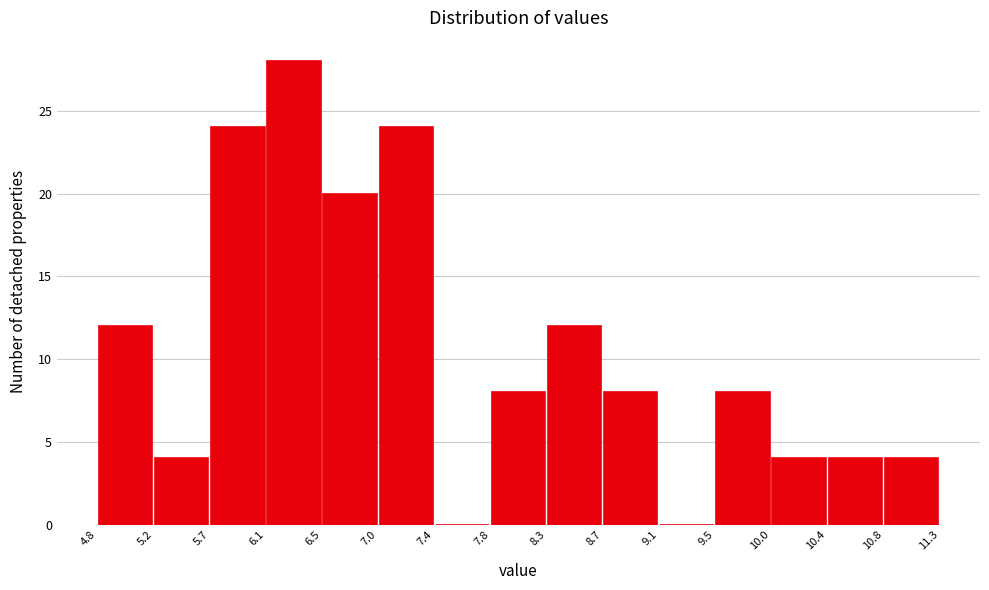

Reading left to right, transcribe this chart: for each bar, give the range it covers on the x-axis and its height. The values are not printed on the chart, so give them approximately, as read against the axis.

4.8 to 5.2: 12
5.2 to 5.7: 4
5.7 to 6.1: 24
6.1 to 6.5: 28
6.5 to 7.0: 20
7.0 to 7.4: 24
7.4 to 7.8: 0
7.8 to 8.3: 8
8.3 to 8.7: 12
8.7 to 9.1: 8
9.1 to 9.5: 0
9.5 to 10.0: 8
10.0 to 10.4: 4
10.4 to 10.8: 4
10.8 to 11.3: 4